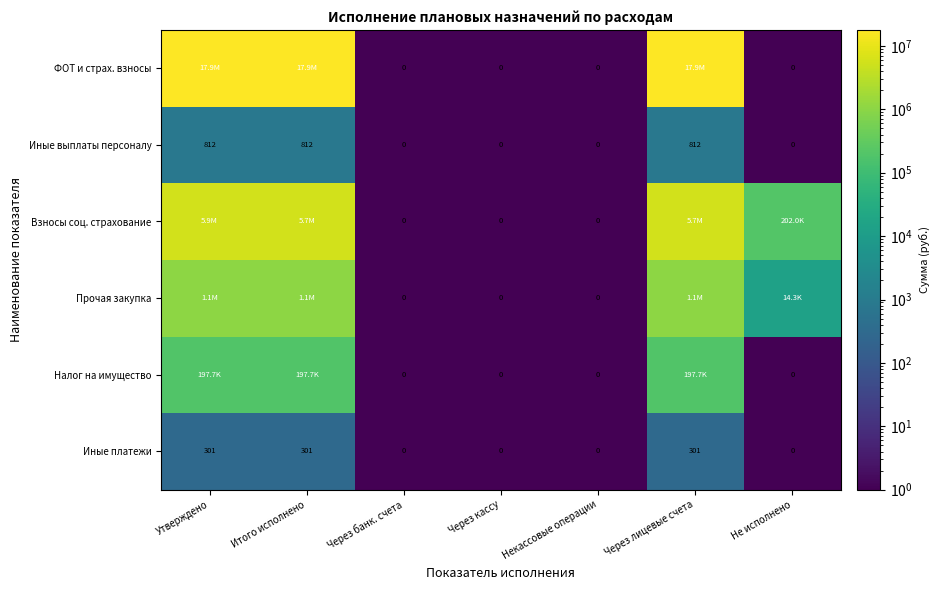

Rank the categories by Взносы соц. страхование value from highest to lowest.

Утверждено, Итого исполнено, Через лицевые счета, Не исполнено, Через банк. счета, Через кассу, Некассовые операции